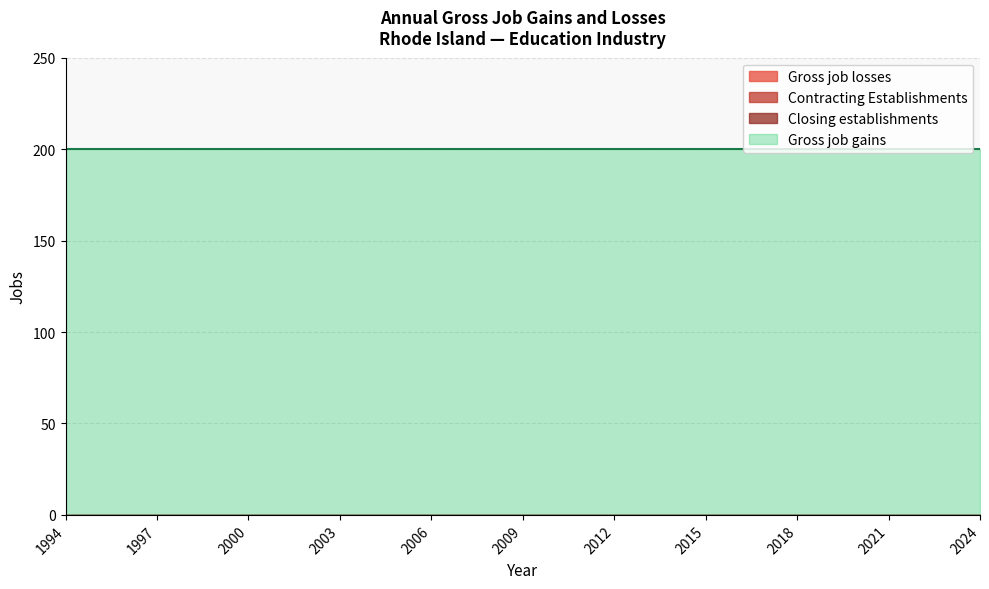

Reading right to left, list all the values displayed in this chart.

Gross job losses: 2024=0	2023=0	2022=0	2021=0	2020=0	2019=0	2018=0	2017=0	2016=0	2015=0	2014=0	2013=0	2012=0	2011=0	2010=0	2009=0	2008=0	2007=0	2006=0	2005=0	2004=0	2003=0	2002=0	2001=0	2000=0	1999=0	1998=0	1997=0	1996=0	1995=0	1994=0
Contracting Establishments: 2024=0	2023=0	2022=0	2021=0	2020=0	2019=0	2018=0	2017=0	2016=0	2015=0	2014=0	2013=0	2012=0	2011=0	2010=0	2009=0	2008=0	2007=0	2006=0	2005=0	2004=0	2003=0	2002=0	2001=0	2000=0	1999=0	1998=0	1997=0	1996=0	1995=0	1994=0
Closing establishments: 2024=0	2023=0	2022=0	2021=0	2020=0	2019=0	2018=0	2017=0	2016=0	2015=0	2014=0	2013=0	2012=0	2011=0	2010=0	2009=0	2008=0	2007=0	2006=0	2005=0	2004=0	2003=0	2002=0	2001=0	2000=0	1999=0	1998=0	1997=0	1996=0	1995=0	1994=0
Gross job gains: 2024=200	2023=200	2022=200	2021=200	2020=200	2019=200	2018=200	2017=200	2016=200	2015=200	2014=200	2013=200	2012=200	2011=200	2010=200	2009=200	2008=200	2007=200	2006=200	2005=200	2004=200	2003=200	2002=200	2001=200	2000=200	1999=200	1998=200	1997=200	1996=200	1995=200	1994=200